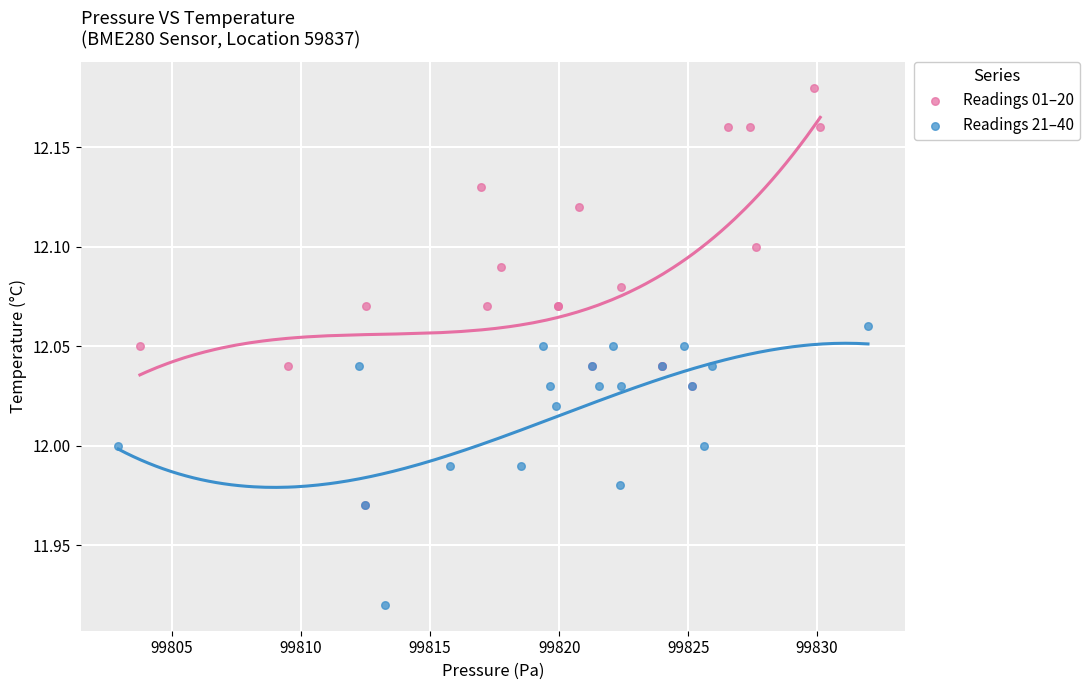

Which series contains the lowest Y value?

Readings 21–40